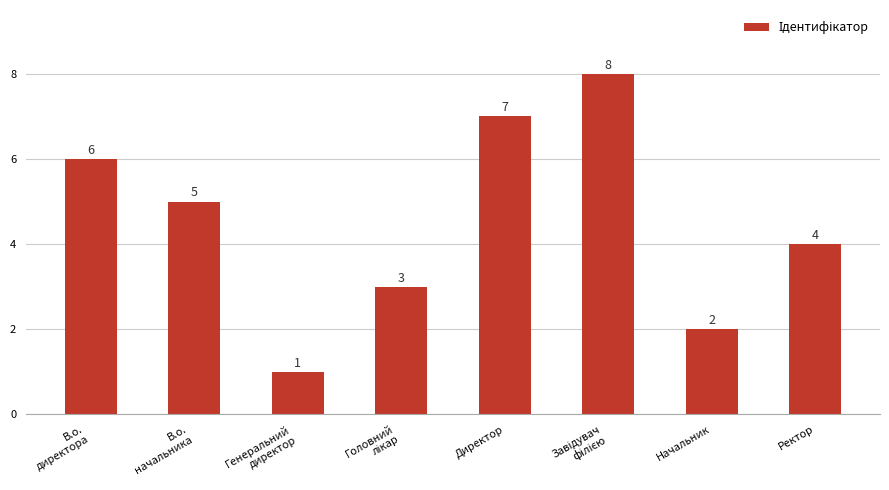

Is it true that the value at Директор is 7?

True